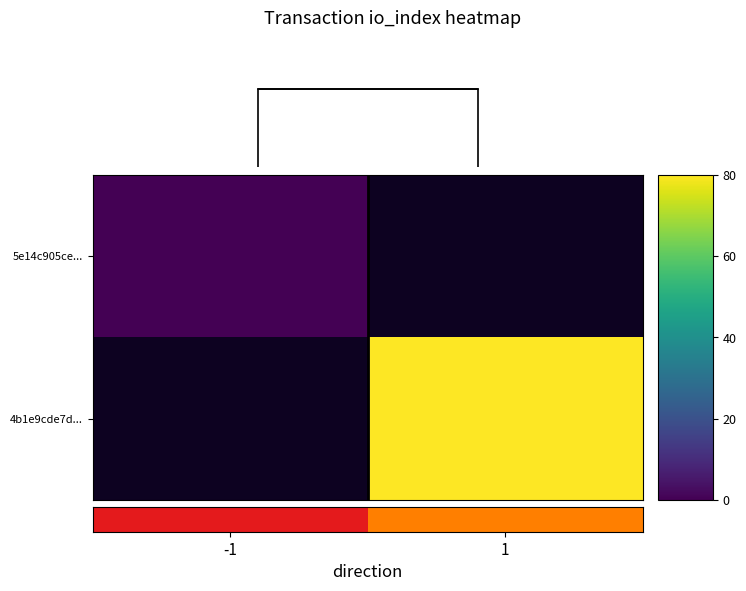

Count the number of data series in this chart.

2